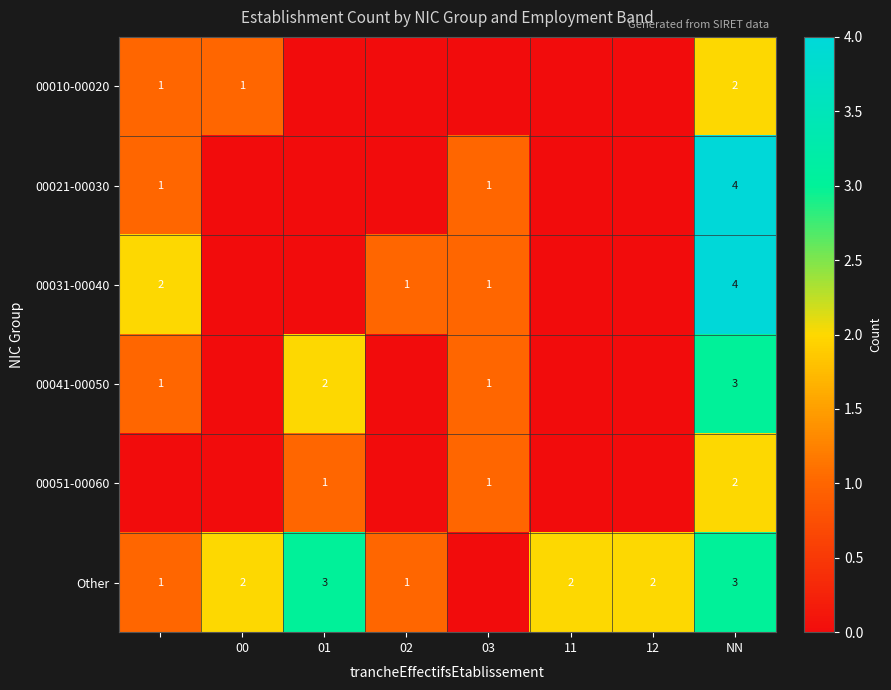

Is it true that 00041-00050 equals 2 at NN?

False